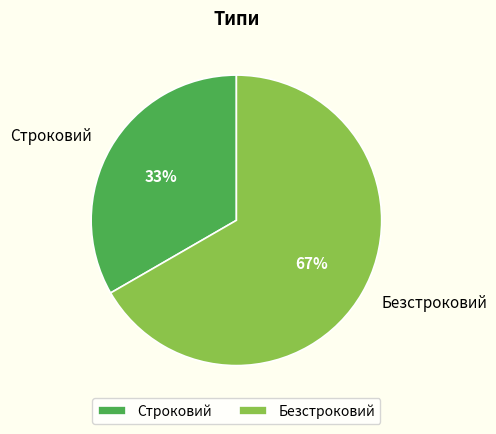

What percentage is the Строковий slice, to the nearest percent?

33%